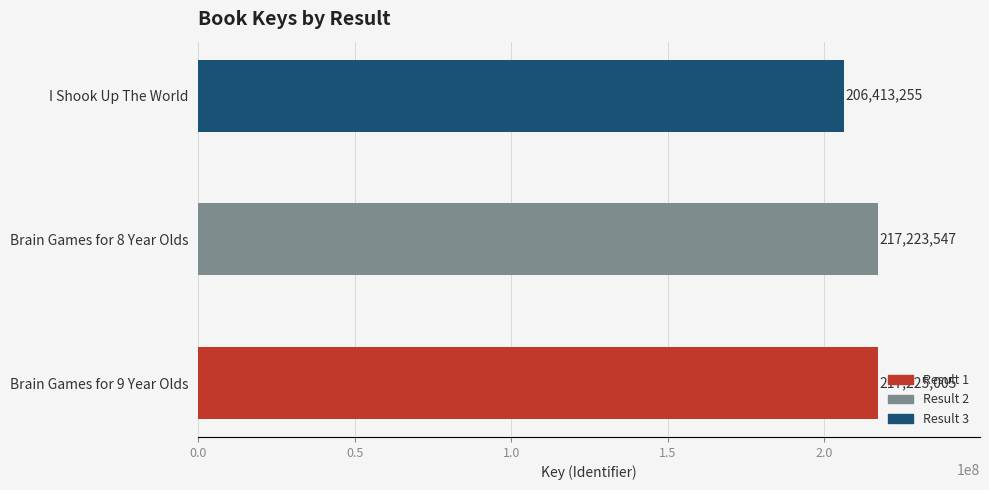

What is the difference between the maximum and minimum values?

10811750